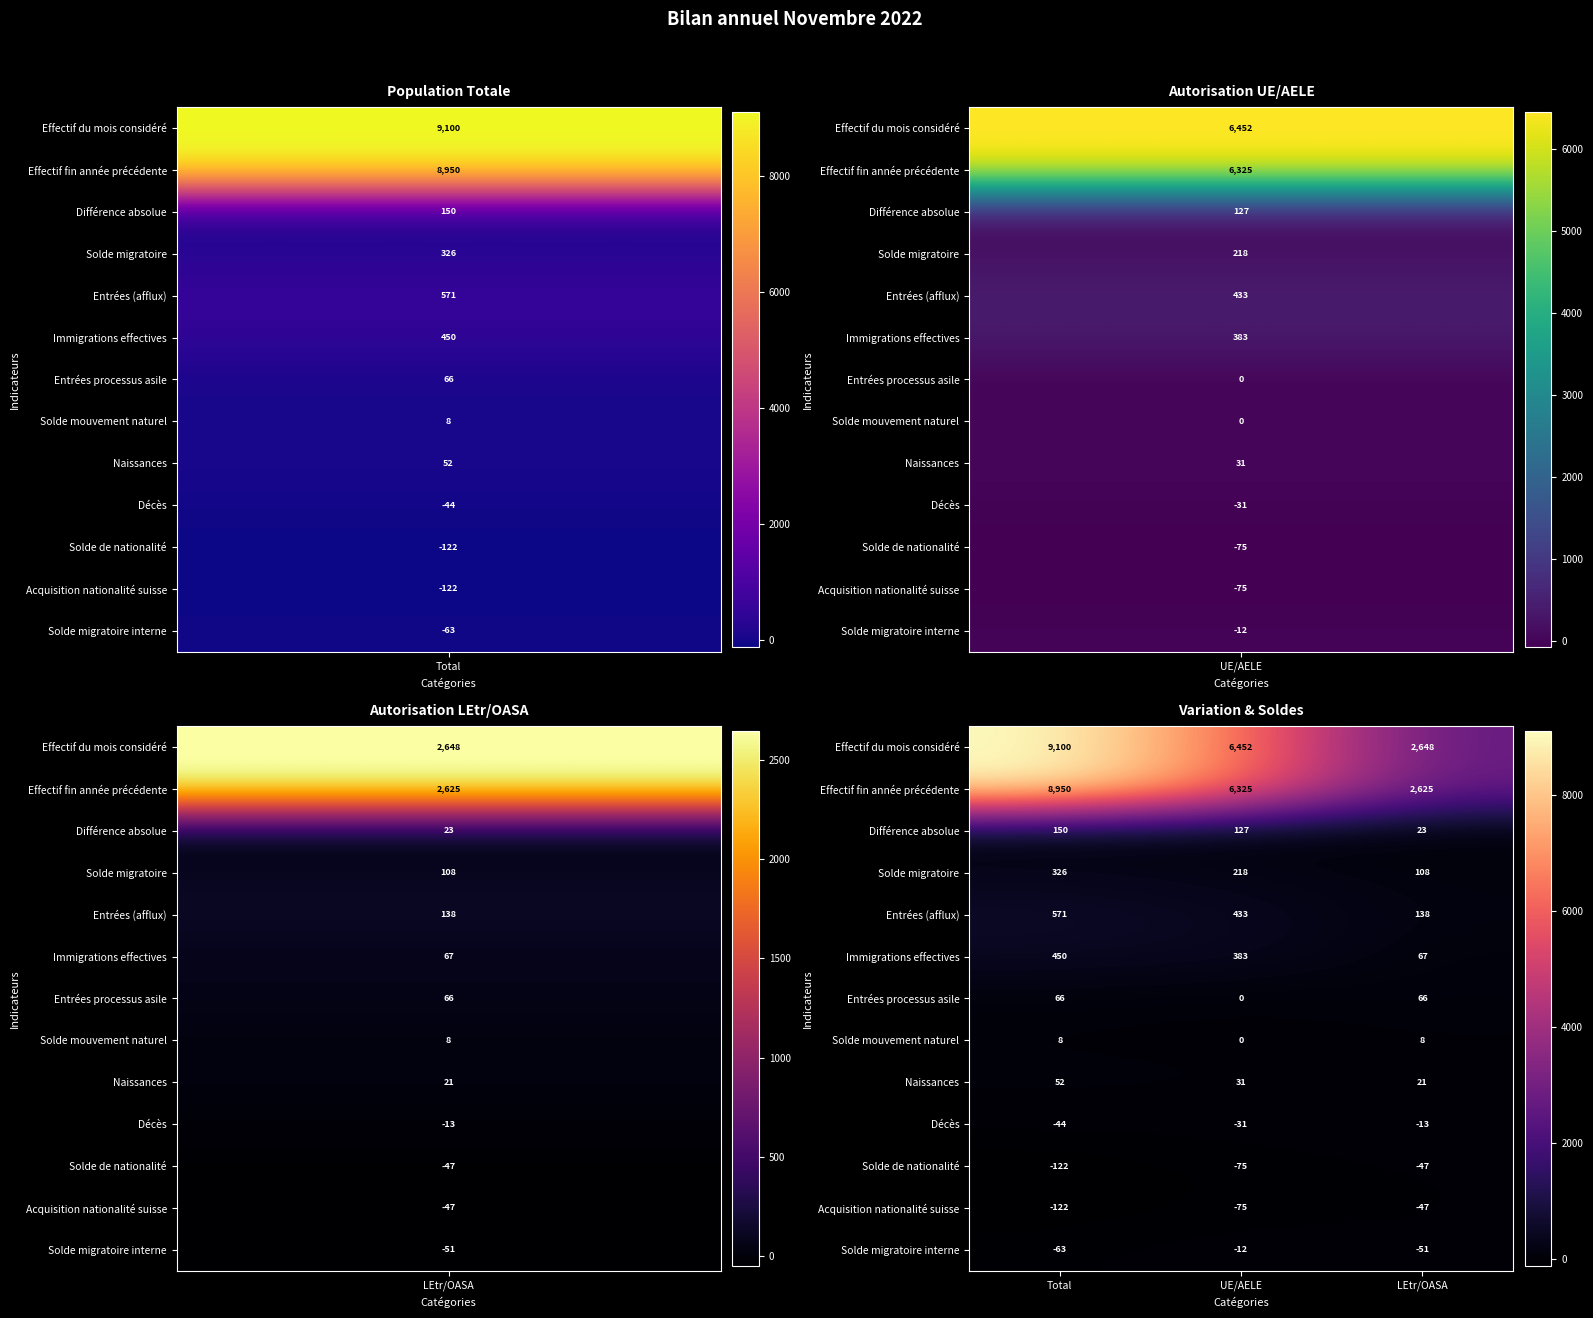

Which category has the highest value across all series?

Total